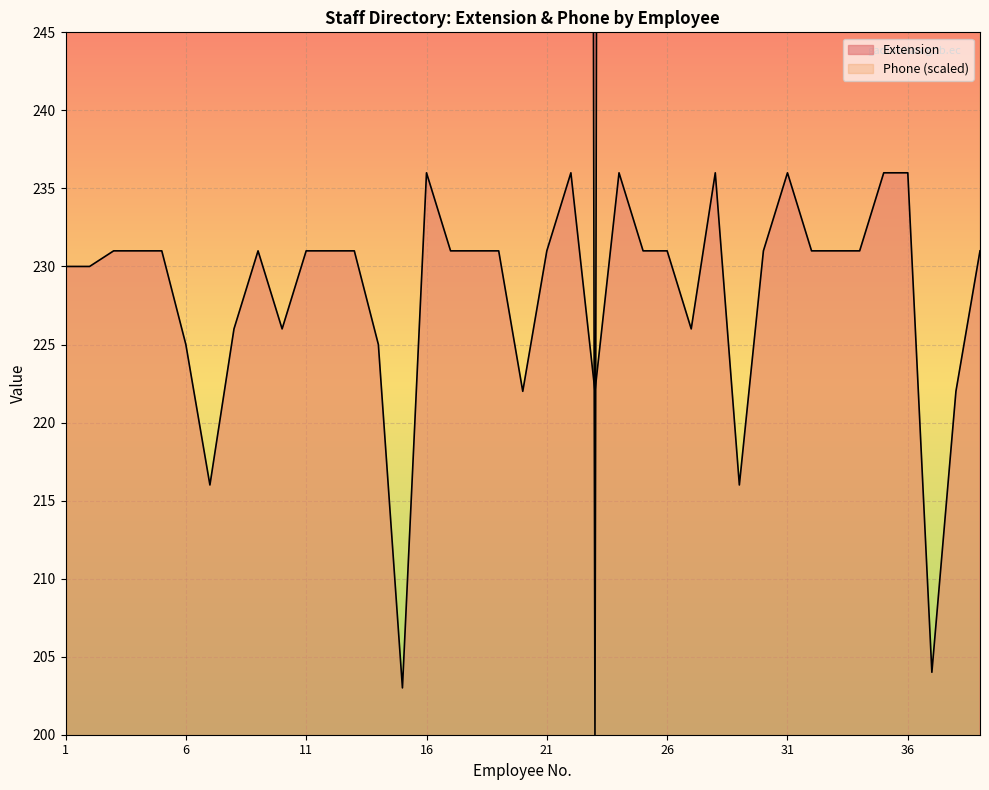

How many lines are shown in the chart?

2